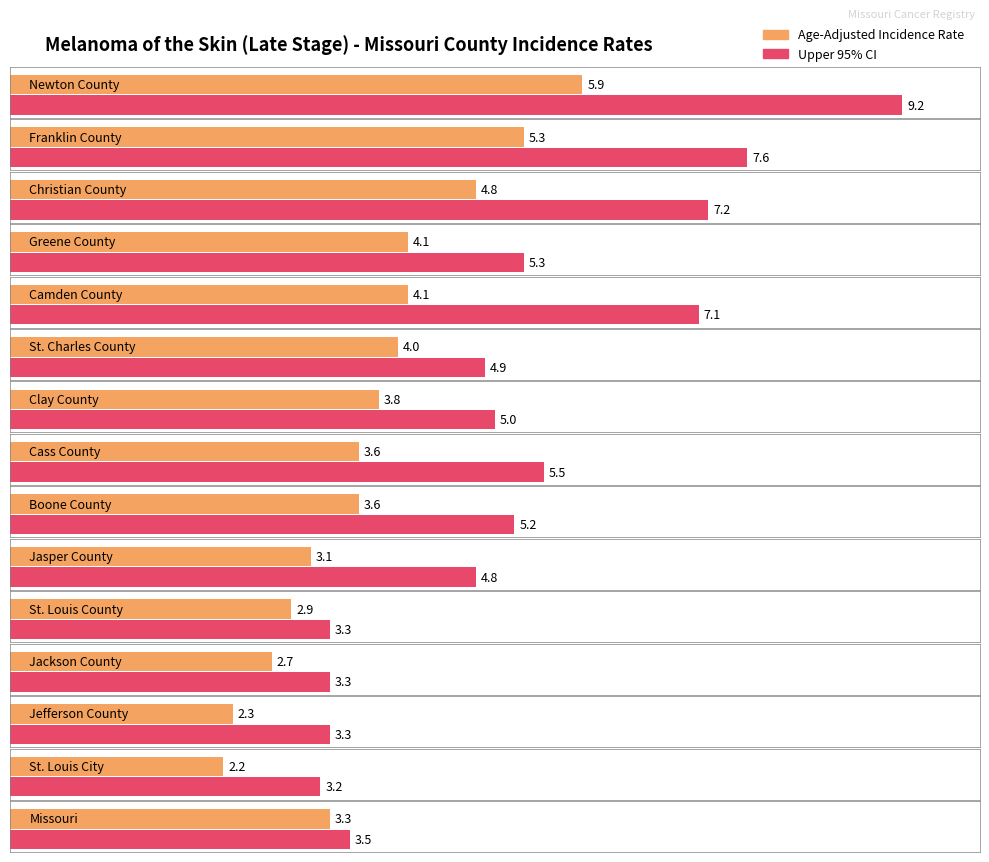

List the series in order of their peak value, lowest first.

Age-Adjusted Incidence Rate, Upper 95% CI